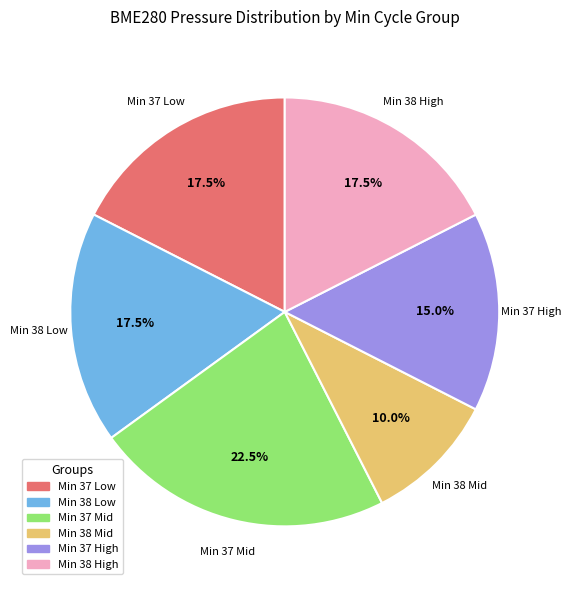

What is the ratio of the value at Min 38 Low to the value at Min 37 Mid?

0.8